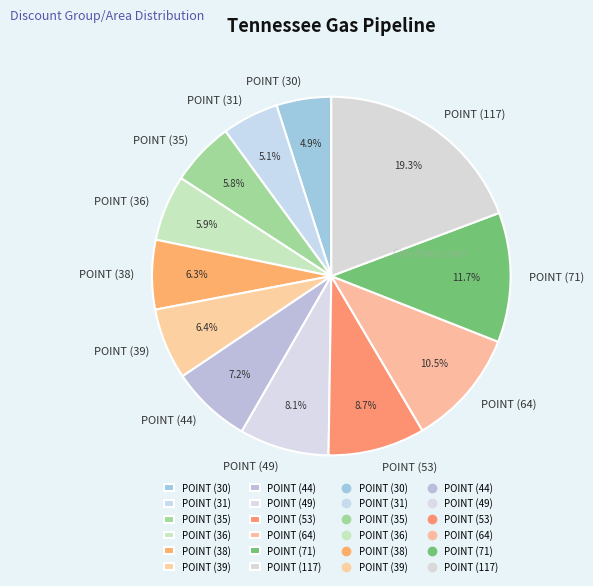

To the nearest percent, what is the difference between the largest and smallest slice percentages?

14%